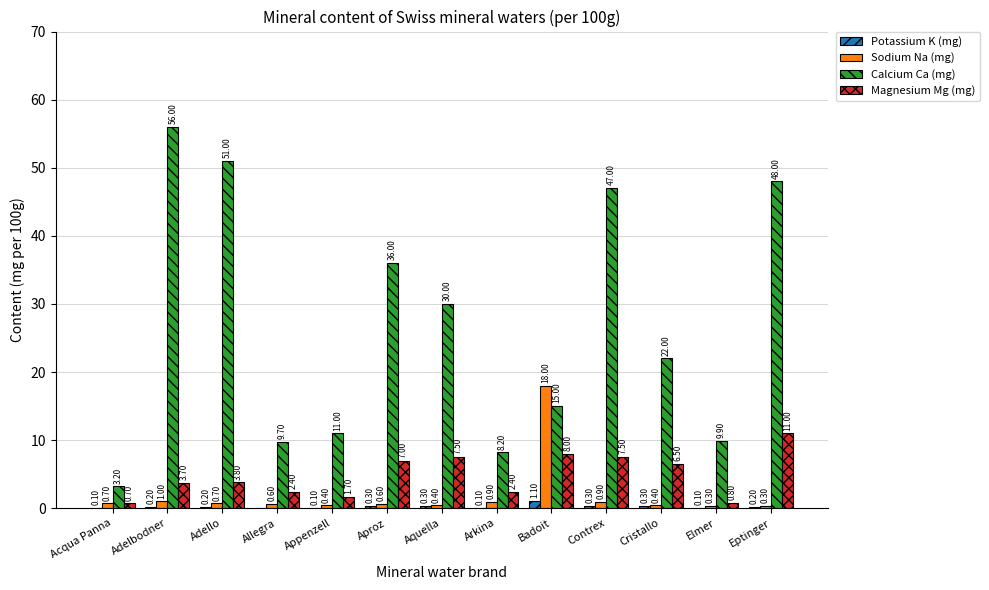

What is the difference between the Magnesium Mg (mg) values at Contrex and Aproz?

0.5